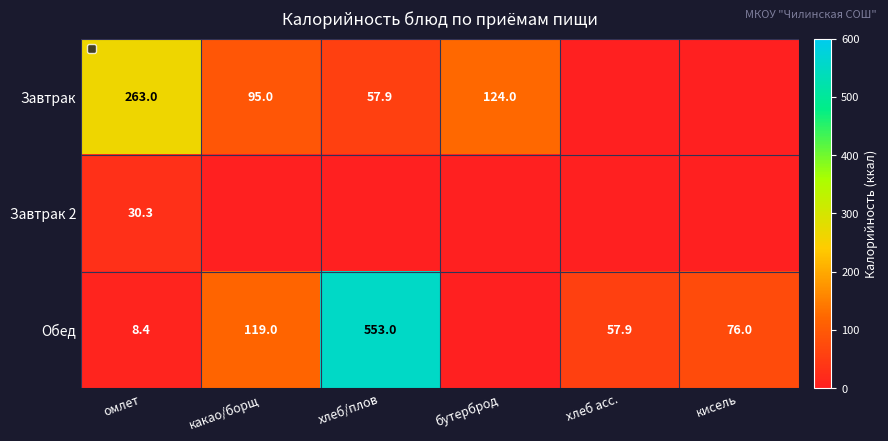

Rank the series at омлет from highest to lowest value.

Завтрак, Завтрак 2, Обед